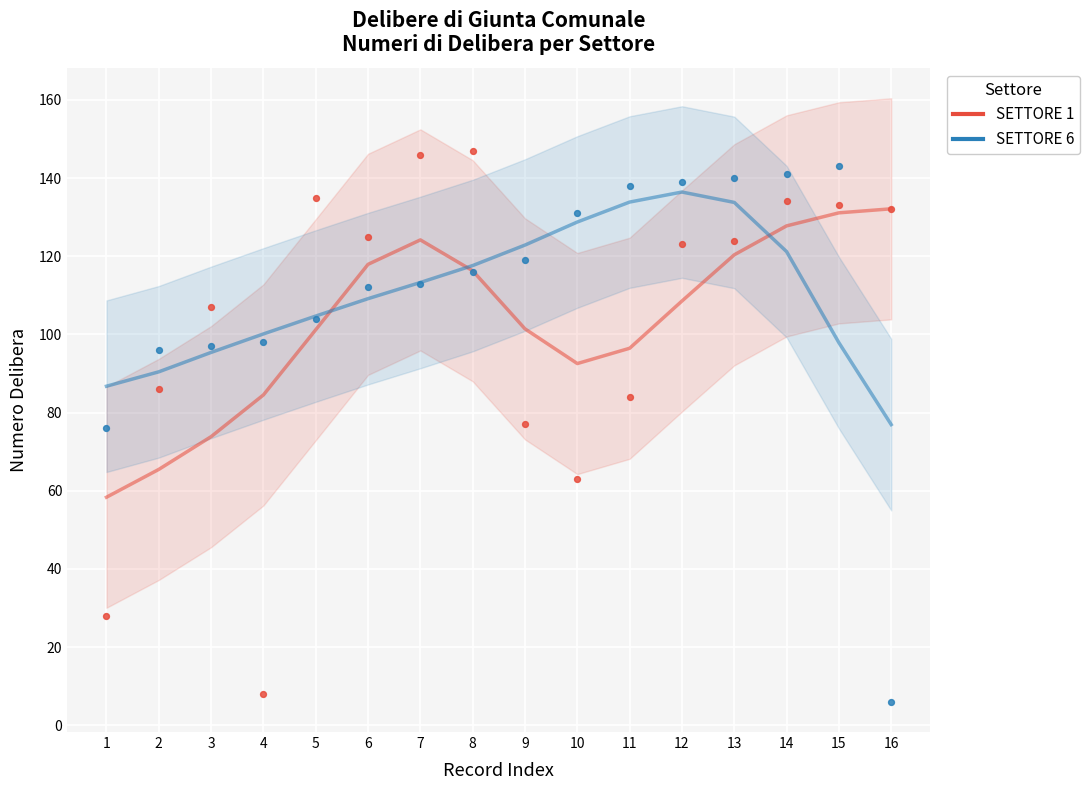

What are all the series names shown in the legend?

SETTORE 1, SETTORE 6